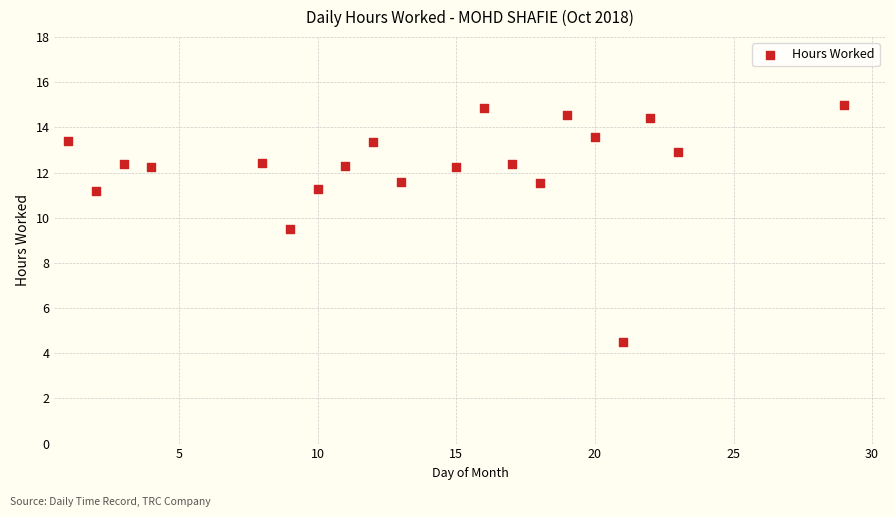

What is the range of X values (max minus min)?

28.0